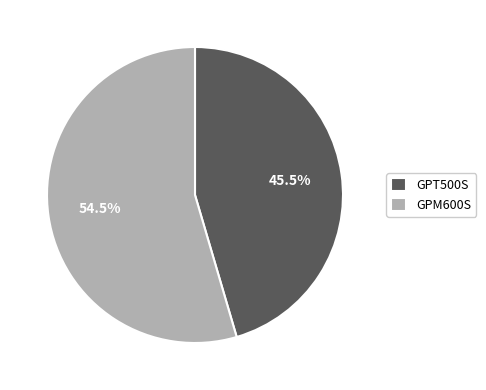

Which category has the biggest portion of the pie?

GPM600S